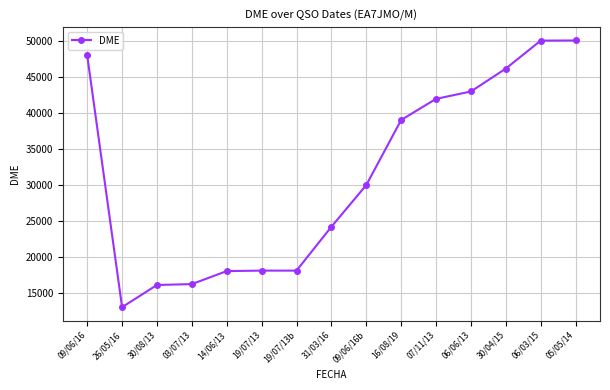

How many values are below 30017?

7